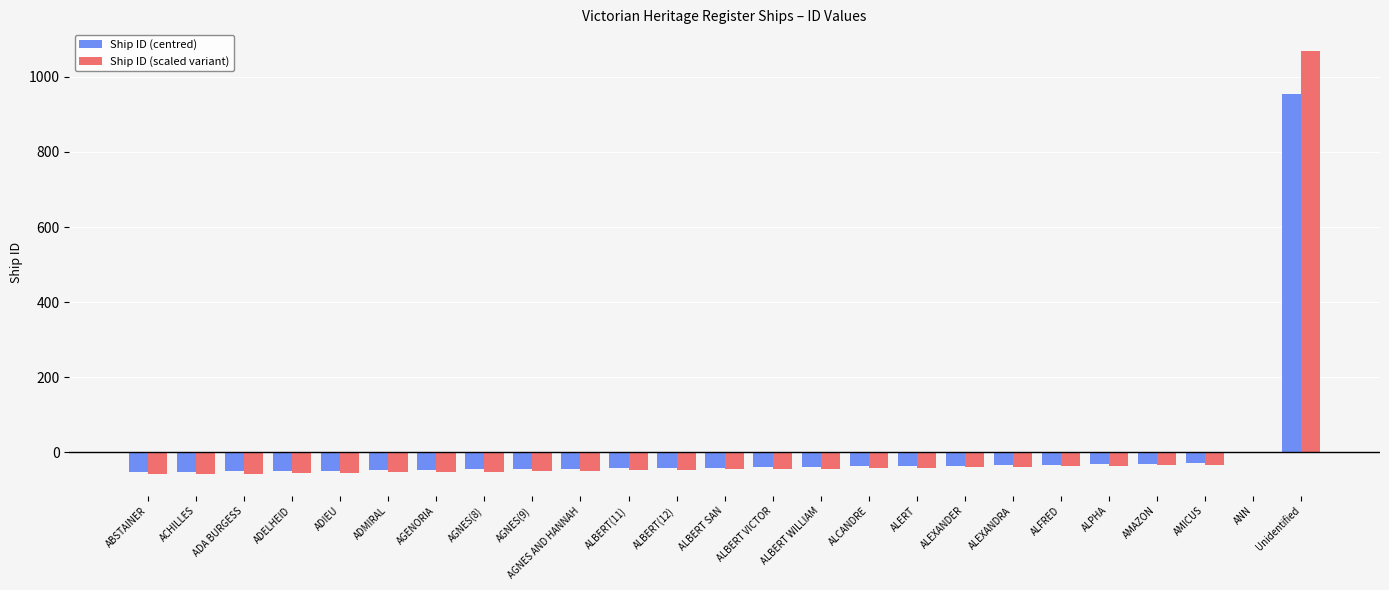

The value of Ship ID (centred) at ALBERT WILLIAM is -38.6. True or false?

True